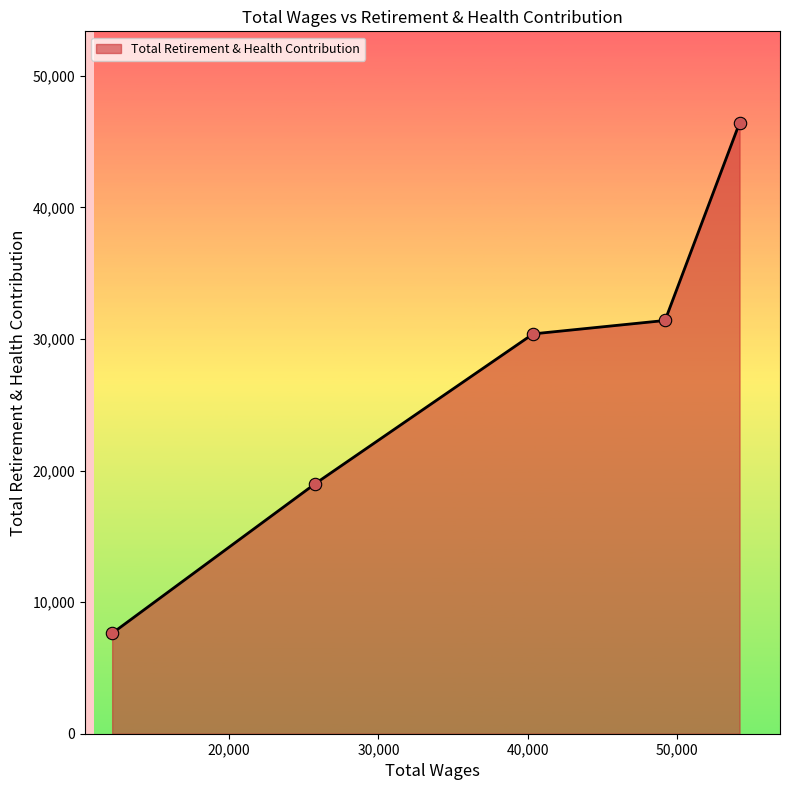

What is the difference between the maximum and minimum values?

38790